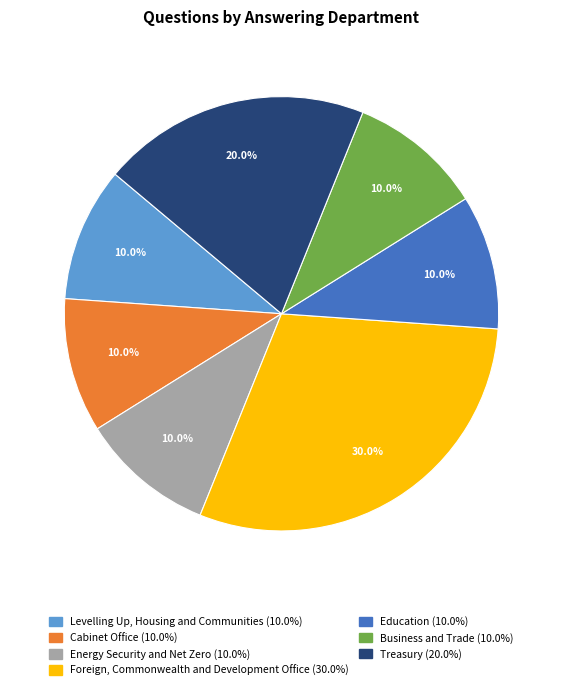

Is there any slice that represents more than half of the pie?

No